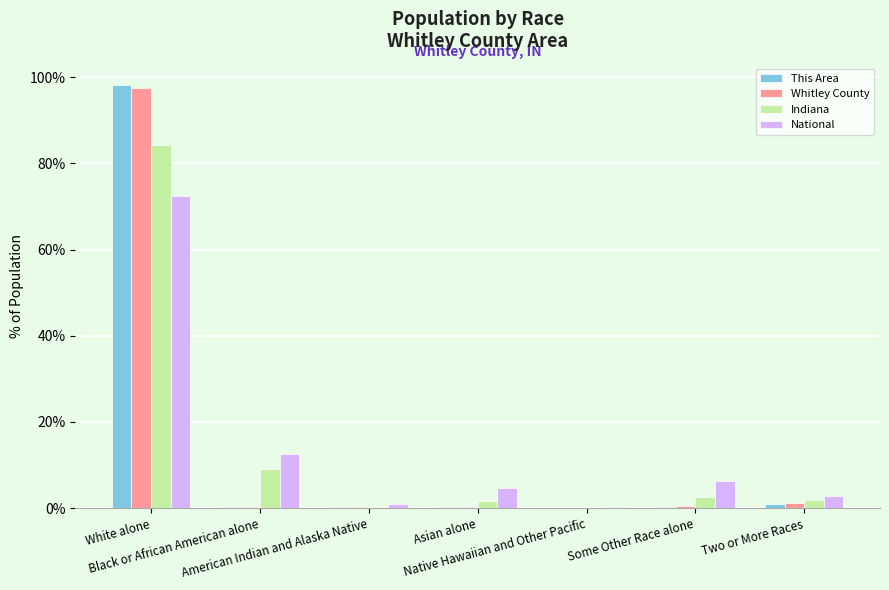

What is the maximum value for Indiana?

84.3